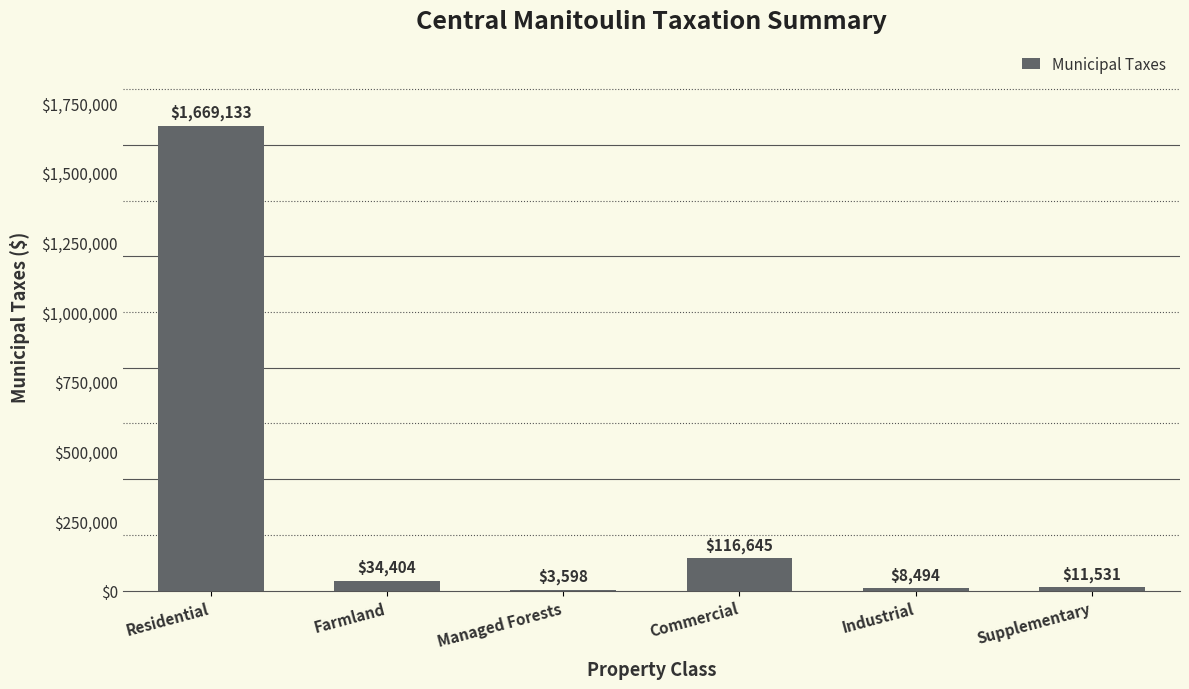

Read the value at Supplementary.

11531.0